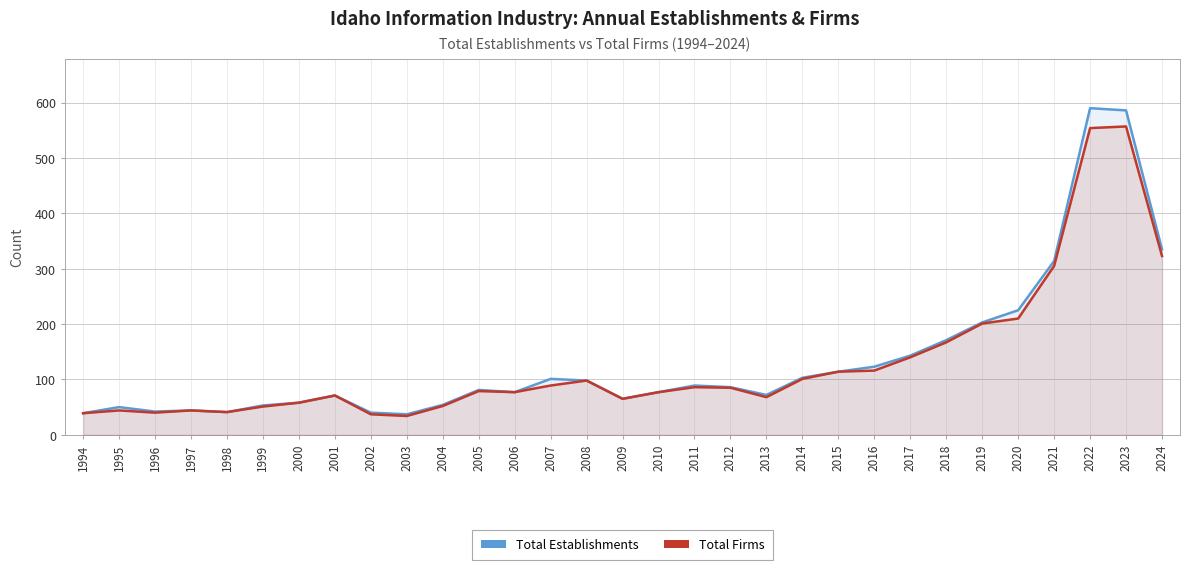

Count the number of categories in the chart.

31